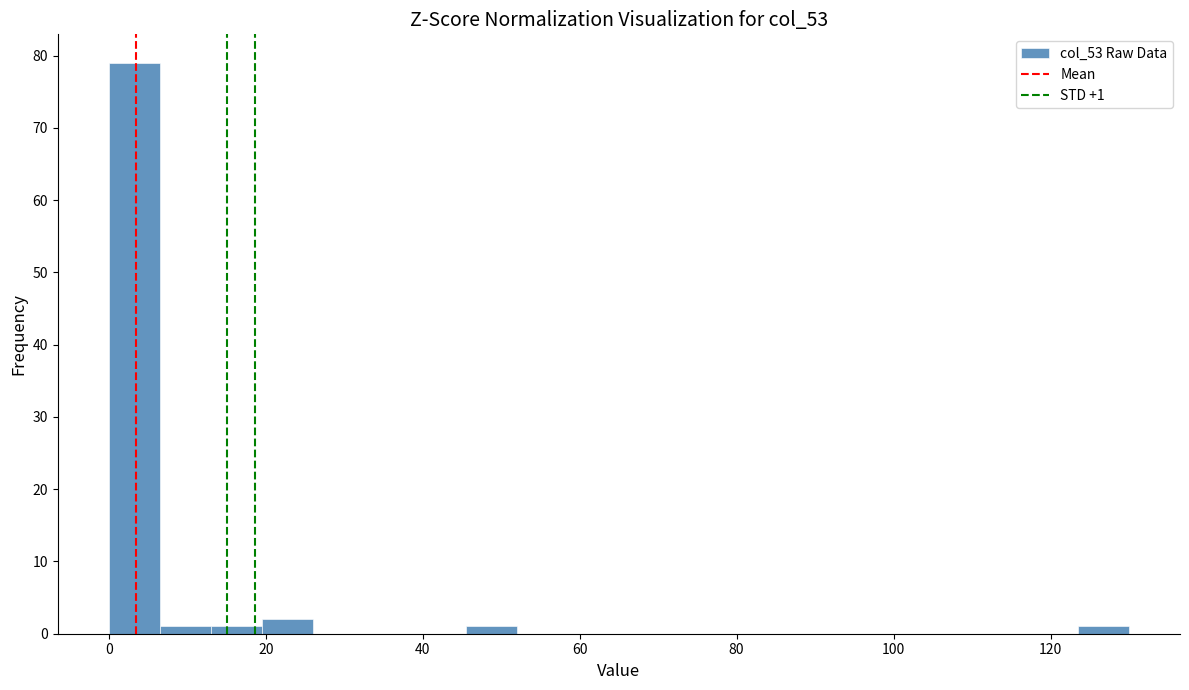

Read against the x-axis, roughly where is the centre of the tallest bar?

4